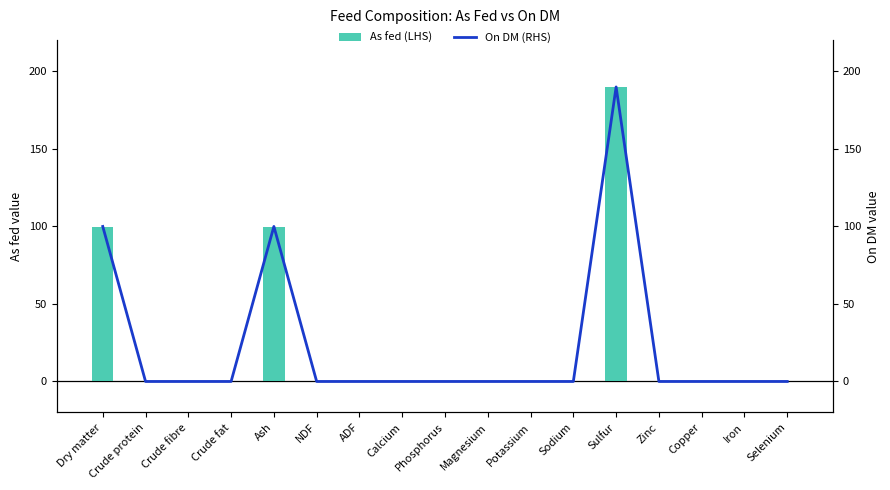

How many categories are shown in the chart?

17